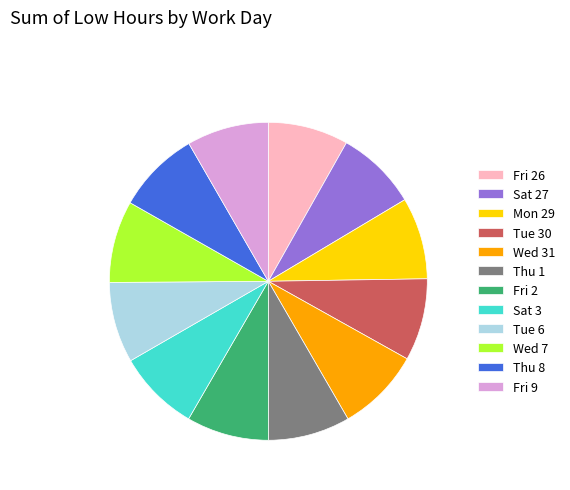

The Tue 6 slice represents 8% of the pie. True or false?

True